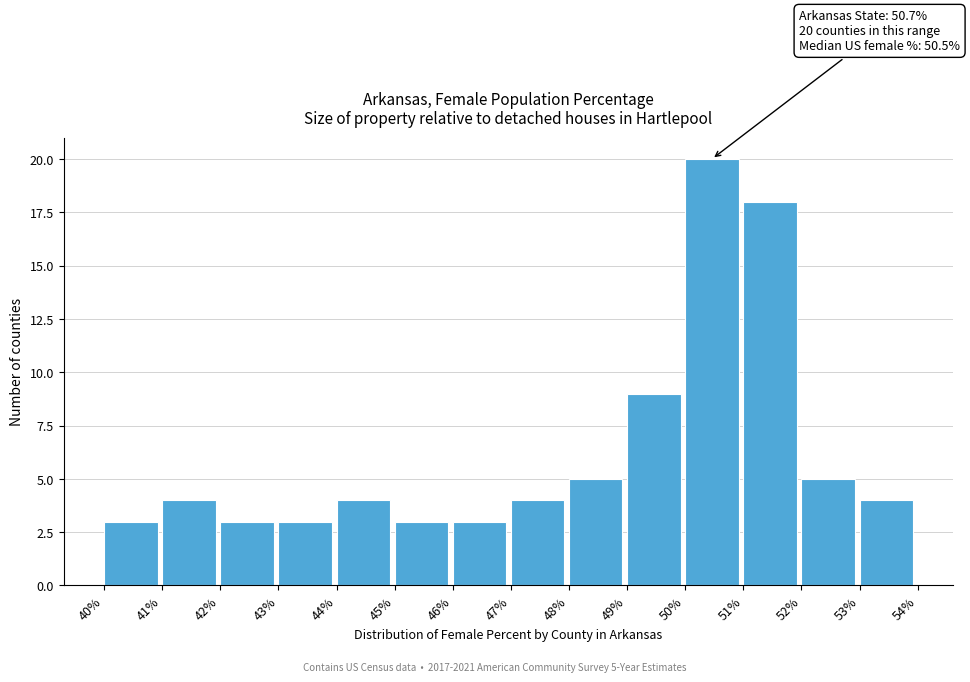

Which range on the x-axis has the tallest bar?

50% to 51%